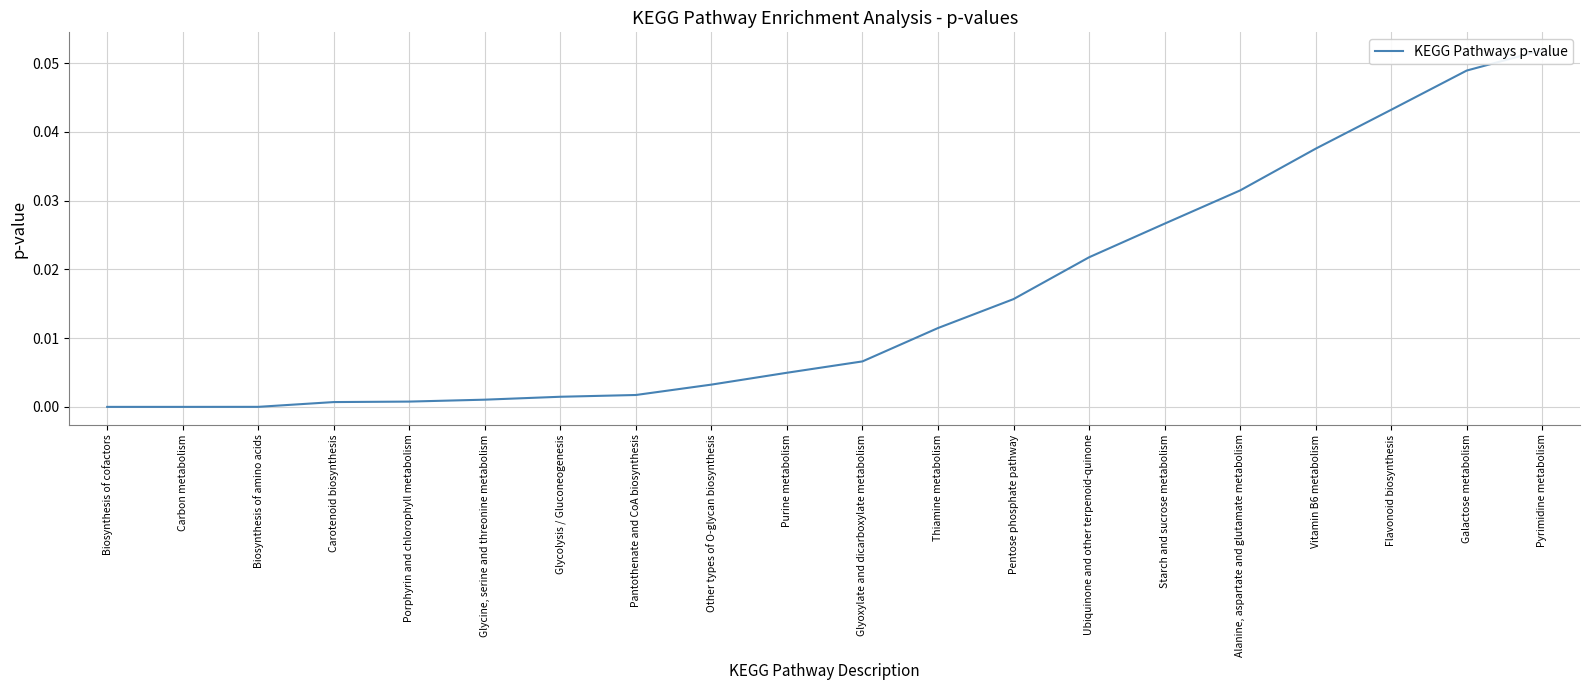

The value at Carotenoid biosynthesis is 0.0. True or false?

True